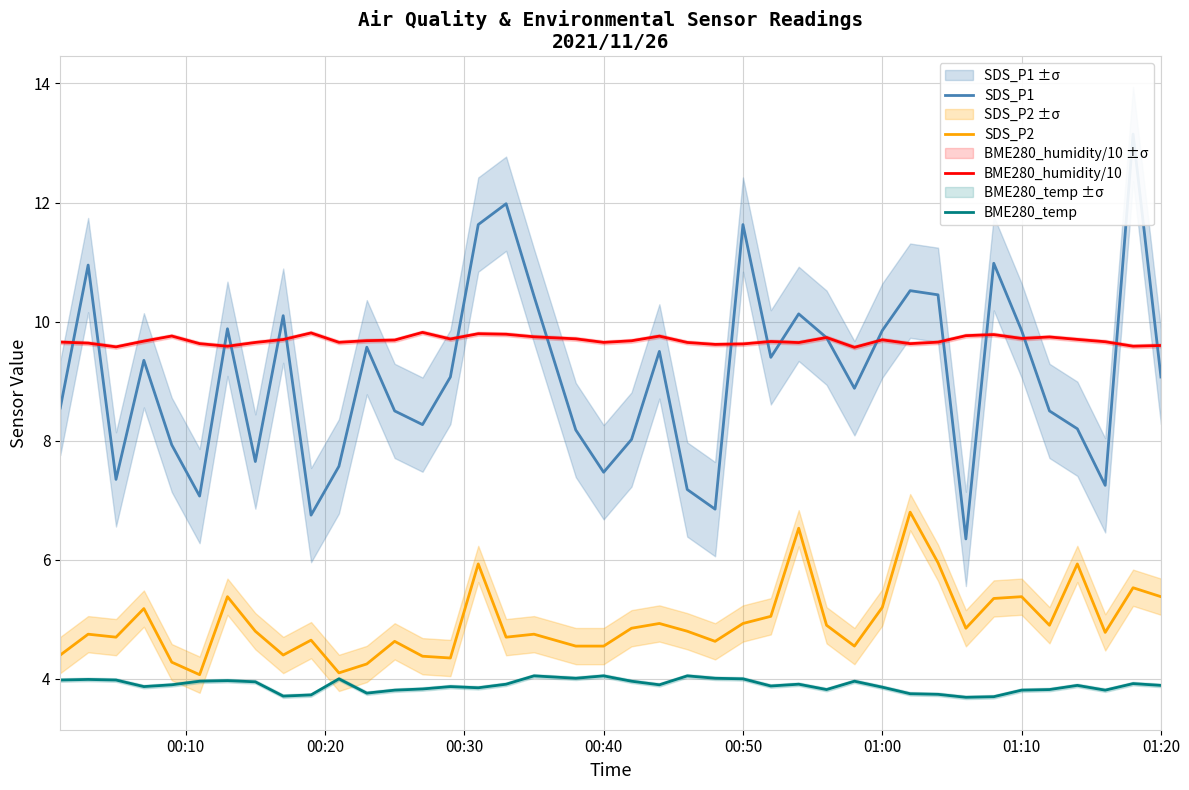

What is the minimum value for SDS_P2?

4.1